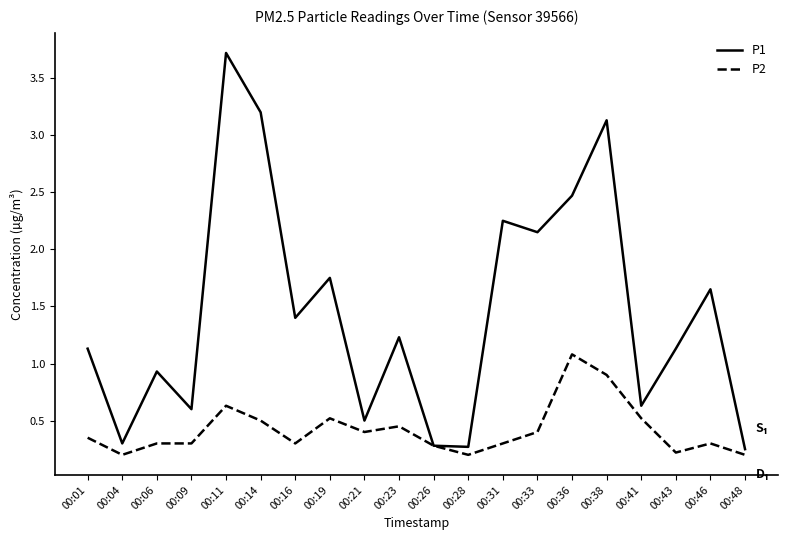

Is this an area chart (filled region under the line)?

No